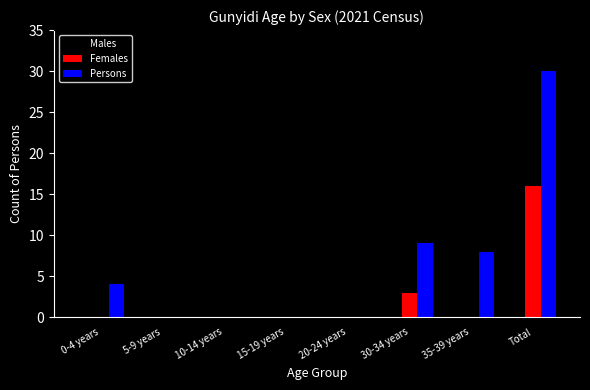

Reading left to right, extract all data points from this chart.

Males: 4	0	0	0	0	0	0	12
Females: 0	0	0	0	0	3	0	16
Persons: 4	0	0	0	0	9	8	30